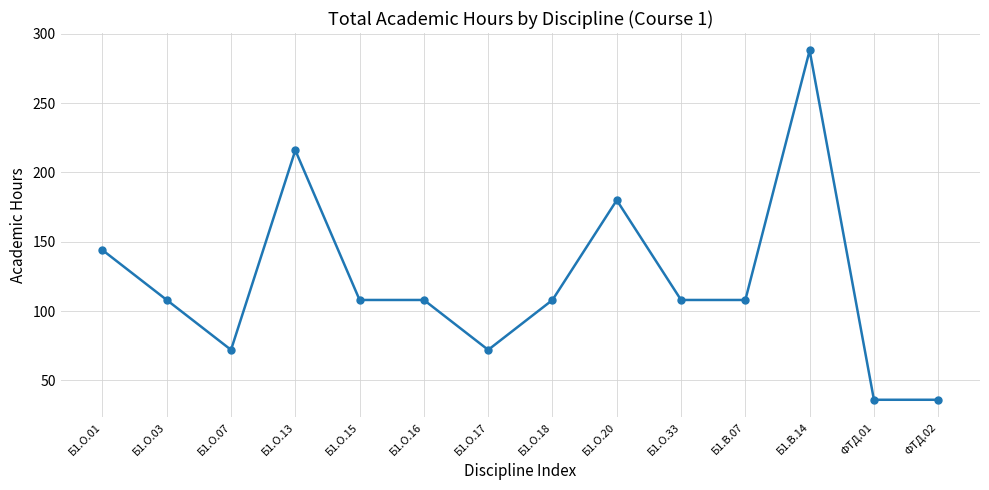

What is the change in value from Б1.О.18 to Б1.О.20?

+72